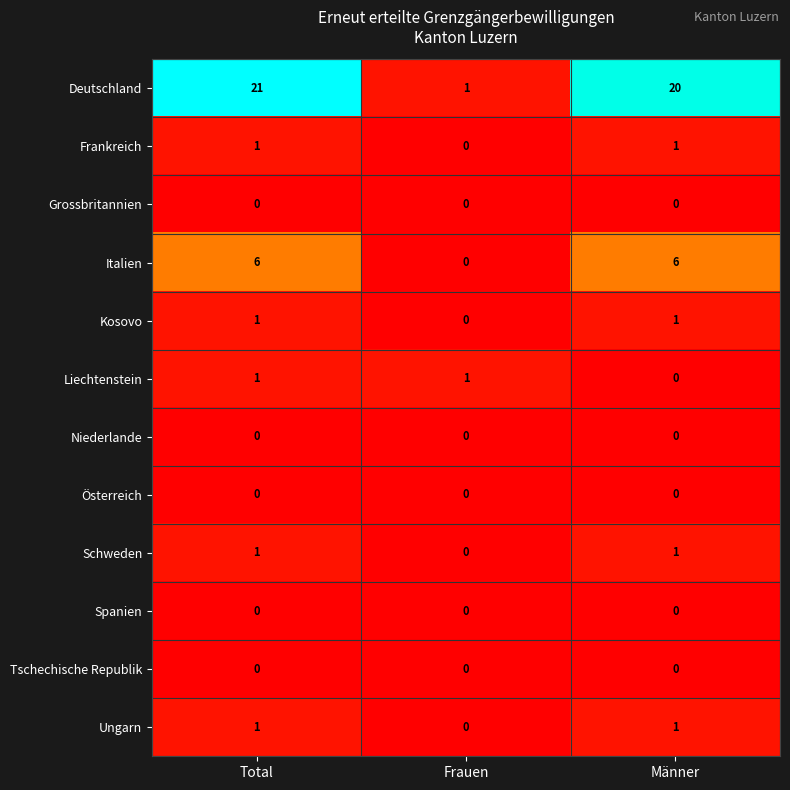

The Österreich series shows 0 at Frauen. True or false?

True